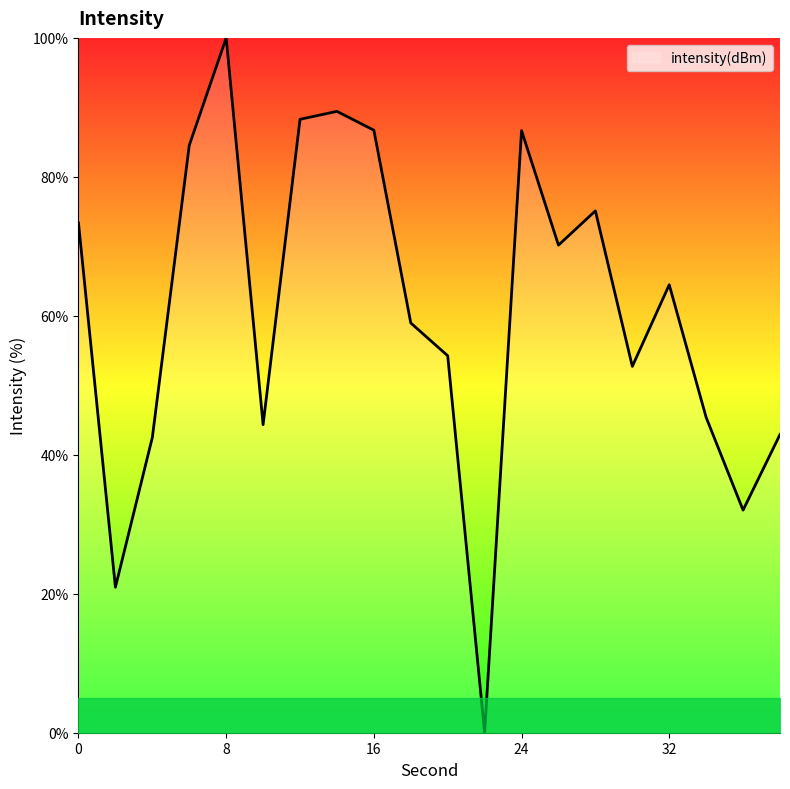

What is the difference between the maximum and minimum values?

100.0